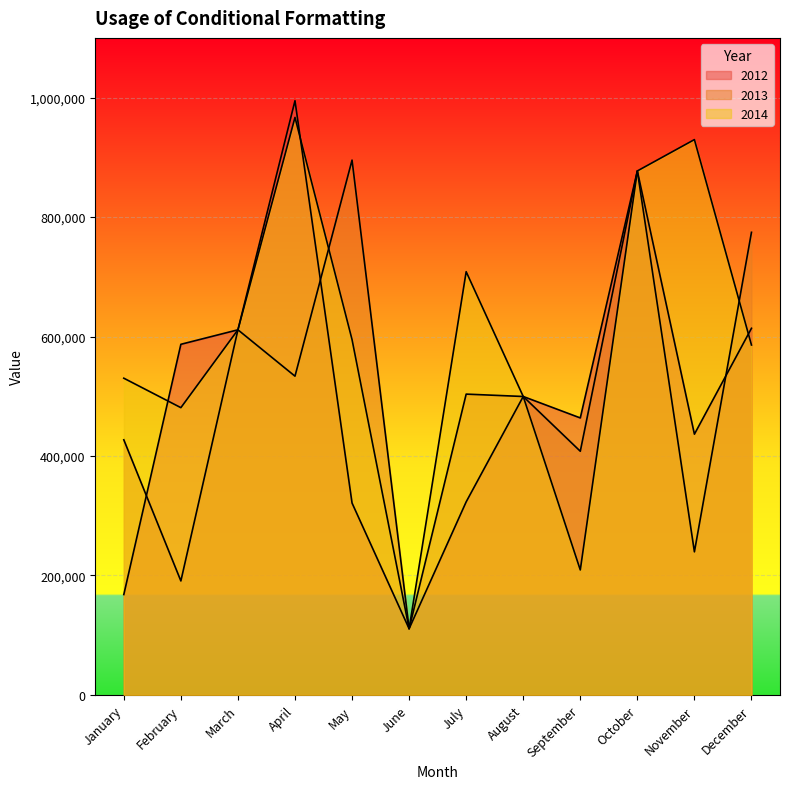

Which series has the widest spread of values?

2012